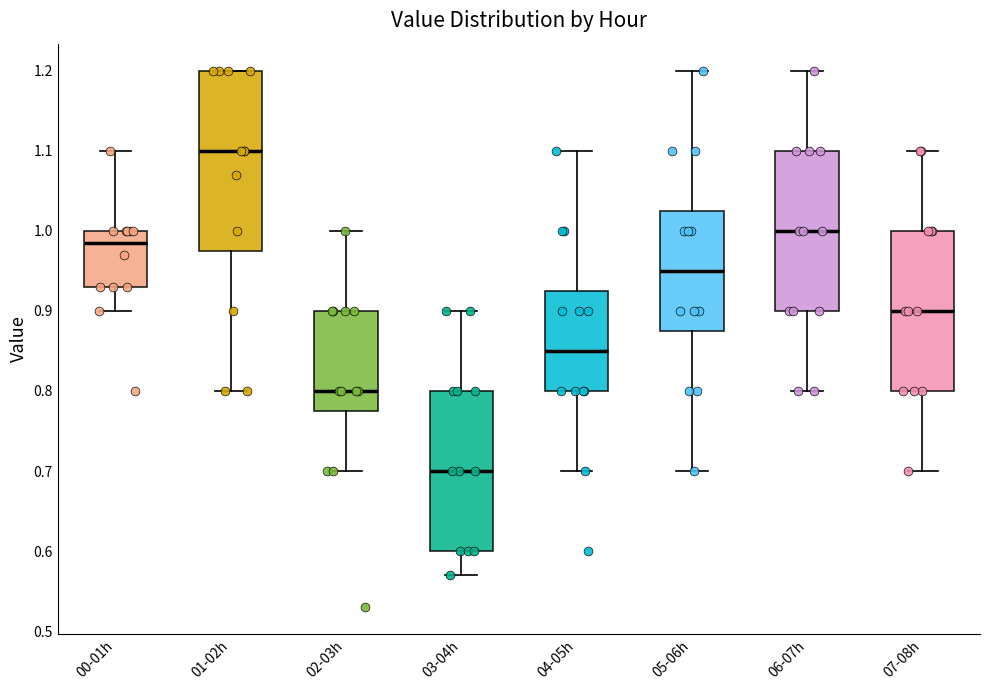

Reading left to right, read every box against the y-axis: the position of its median line, the range the box covers, and the ends of its whiskers. The values are not printed on the chart, so give them approximately, as read against the axis.

00-01h: median 0.99, box 0.93 to 1.00, whiskers 0.90 to 1.10
01-02h: median 1.10, box 0.98 to 1.20, whiskers 0.80 to 1.20
02-03h: median 0.80, box 0.78 to 0.90, whiskers 0.70 to 1.00
03-04h: median 0.70, box 0.60 to 0.80, whiskers 0.57 to 0.90
04-05h: median 0.85, box 0.80 to 0.93, whiskers 0.70 to 1.10
05-06h: median 0.95, box 0.88 to 1.03, whiskers 0.70 to 1.20
06-07h: median 1.00, box 0.90 to 1.10, whiskers 0.80 to 1.20
07-08h: median 0.90, box 0.80 to 1.00, whiskers 0.70 to 1.10